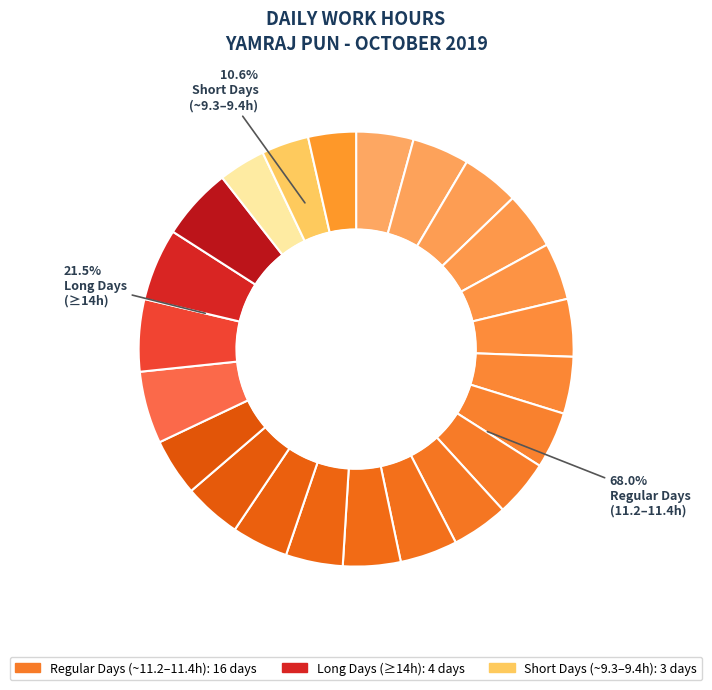

How many slices are in this pie chart?

23